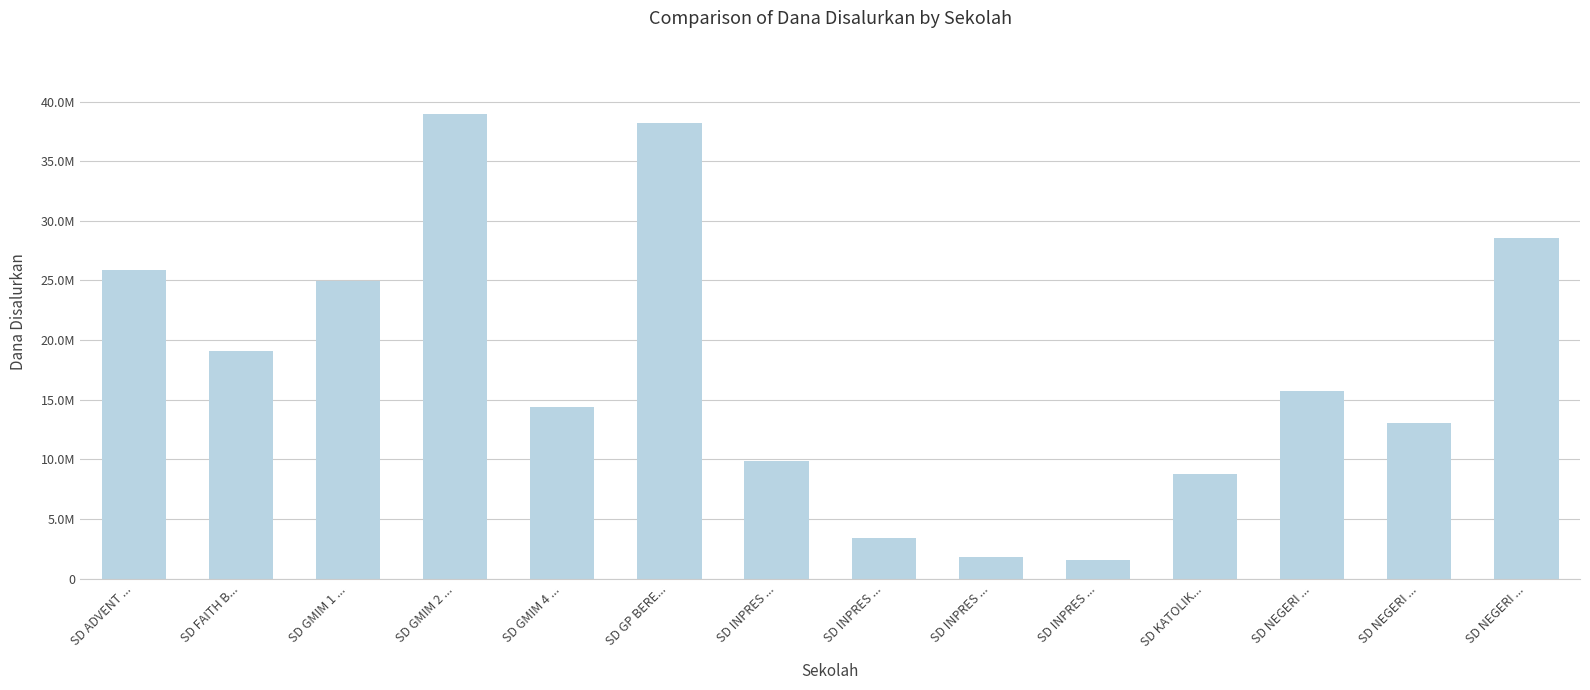

Reading right to left, extract all data points from this chart.

SD NEGERI ...=28575000	SD NEGERI ...=13050000	SD NEGERI ...=15750000	SD KATOLIK...=8775000	SD INPRES ...=1575000	SD INPRES ...=1800000	SD INPRES ...=3375000	SD INPRES ...=9900000	SD GP BERE...=38250000	SD GMIM 4 ...=14400000	SD GMIM 2 ...=38925000	SD GMIM 1 ...=24975000	SD FAITH B...=19125000	SD ADVENT ...=25875000